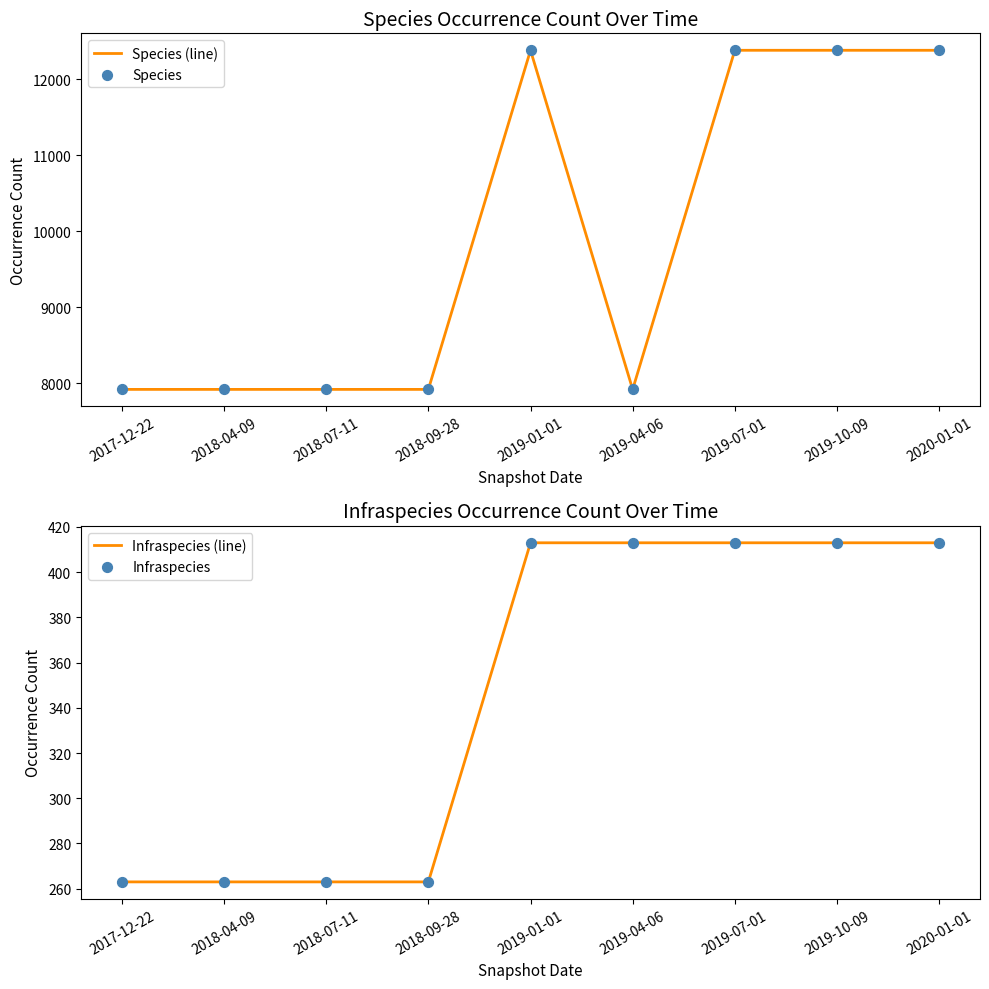

Which series reaches the minimum Y coordinate?

Infraspecies (line)